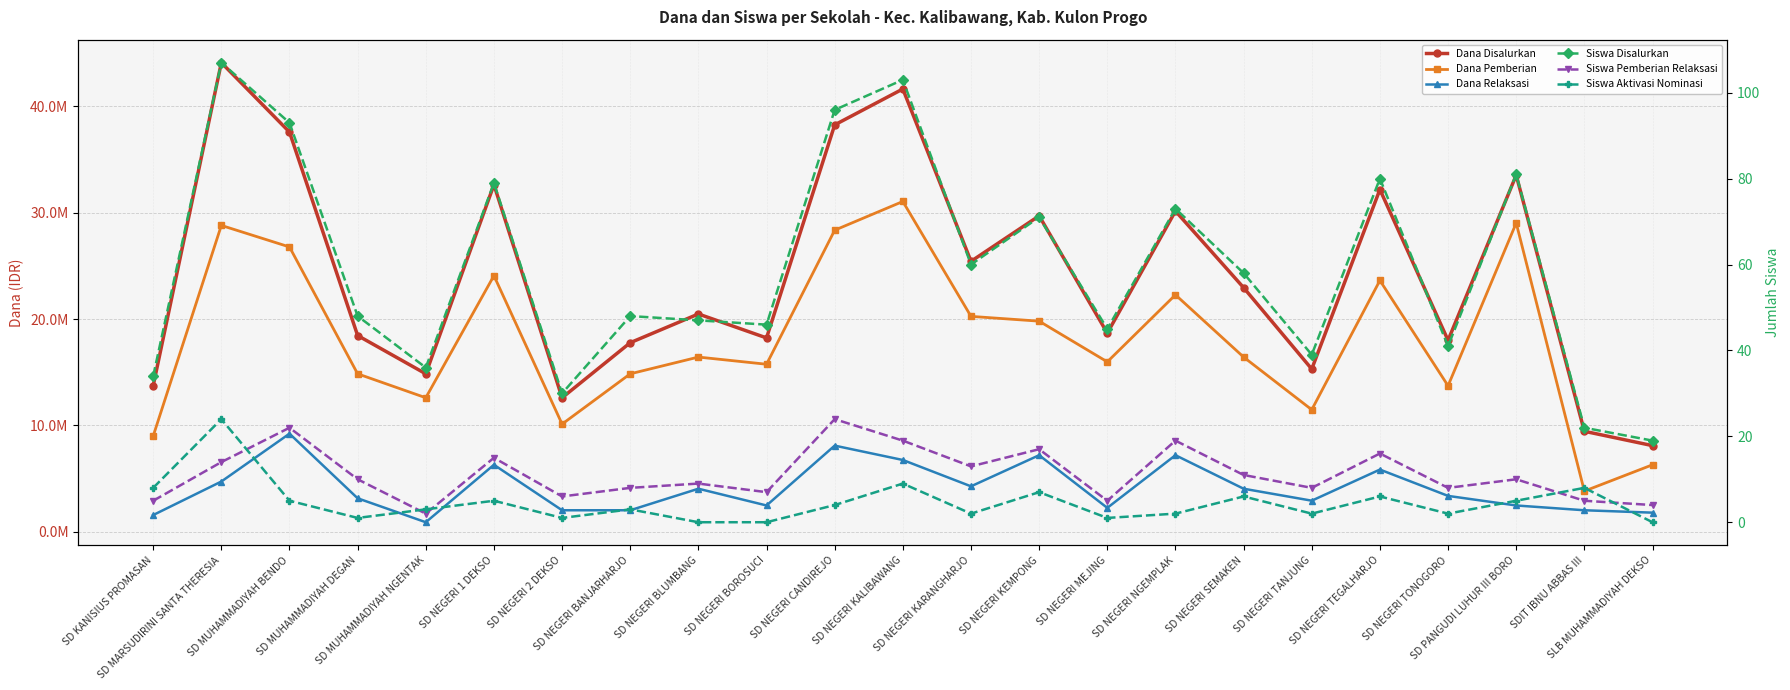

Where does the Siswa Aktivasi Nominasi series first go above 3?

SD KANISIUS PROMASAN